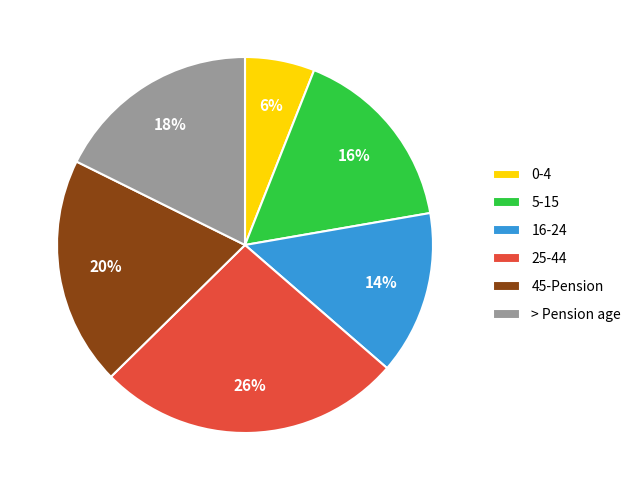

Do 25-44 and 0-4 together represent more than half of the pie?

No